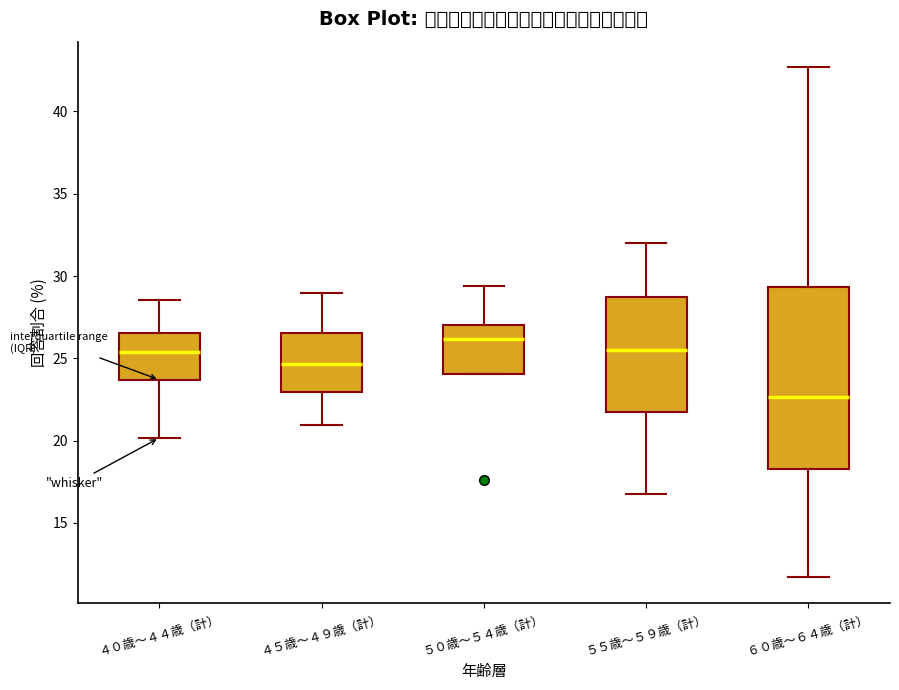

Where does the median line of the box for ５５歳～５９歳（計） sit on the y-axis? The values are not printed on the chart, so give them approximately, as read against the axis.

25.5